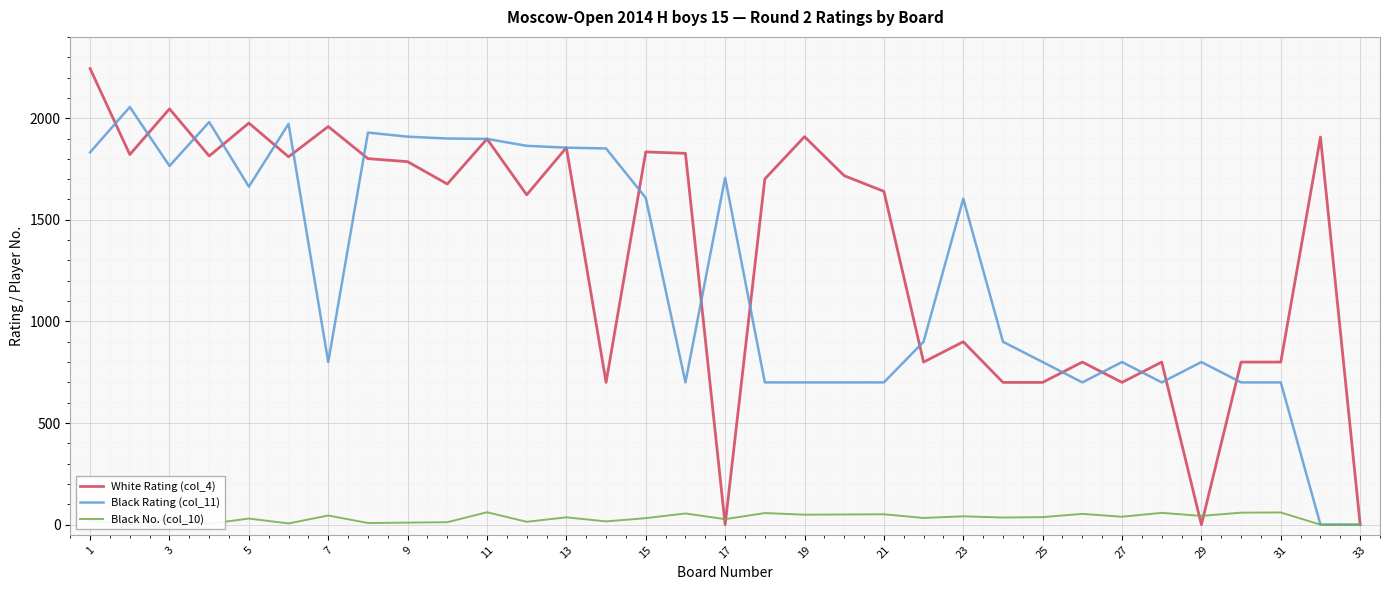

Which series has the largest total across all categories?

White Rating (col_4)